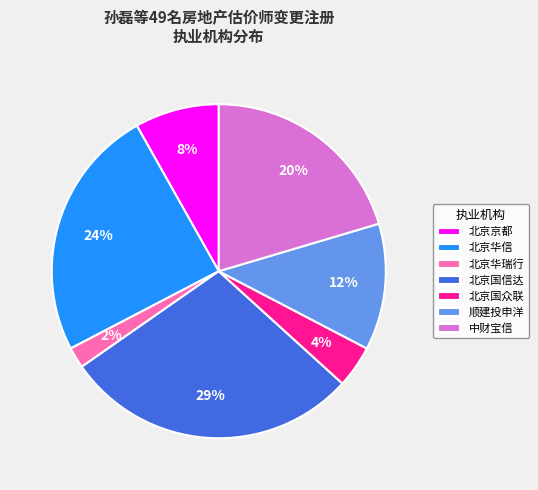

Rank the categories by value from highest to lowest.

北京国信达, 北京华信, 中财宝信, 顺建投申洋, 北京京都, 北京国众联, 北京华瑞行